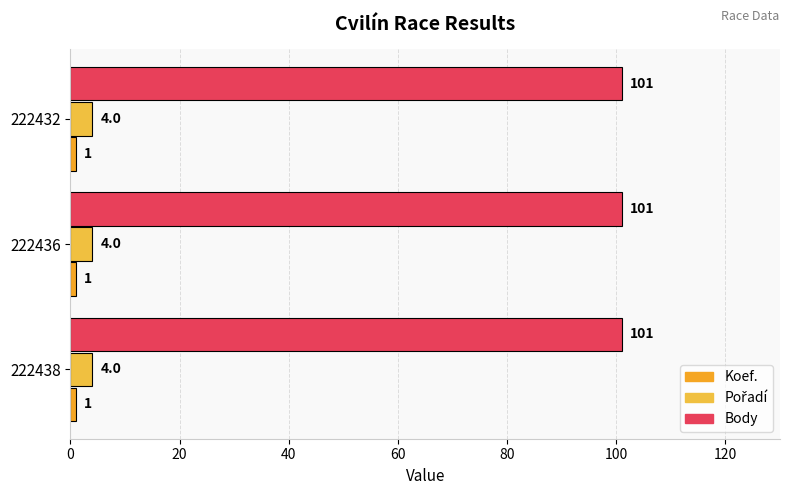

Is it true that Pořadí equals 2 at 222438?

False